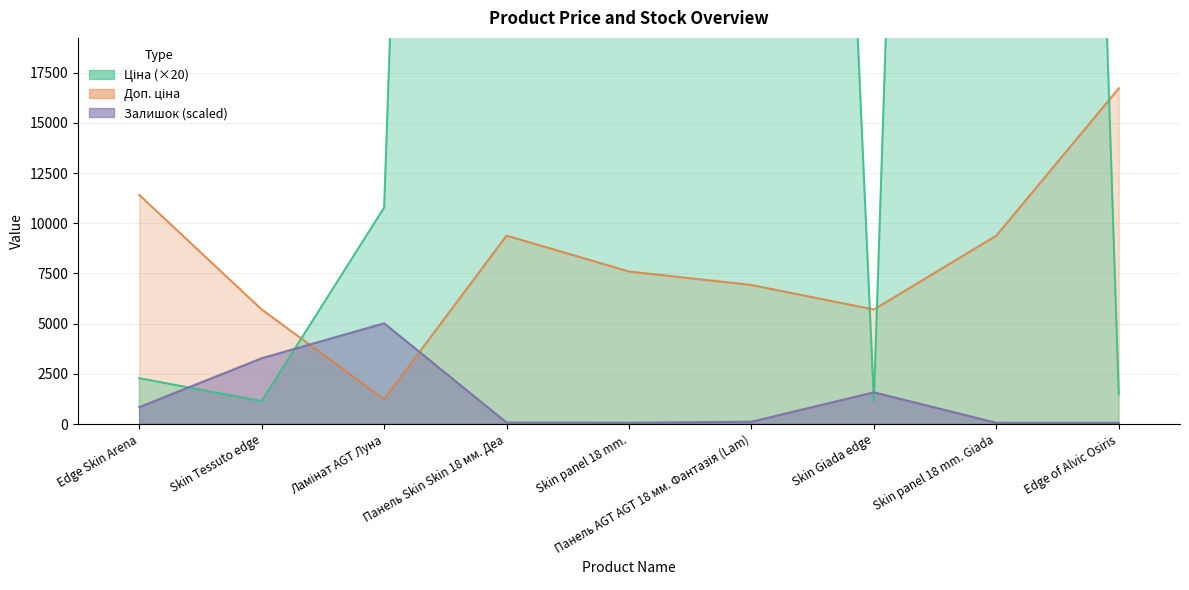

Rank the series at Skin panel 18 mm. Giada from lowest to highest value.

Залишок, Доп. ціна, Ціна